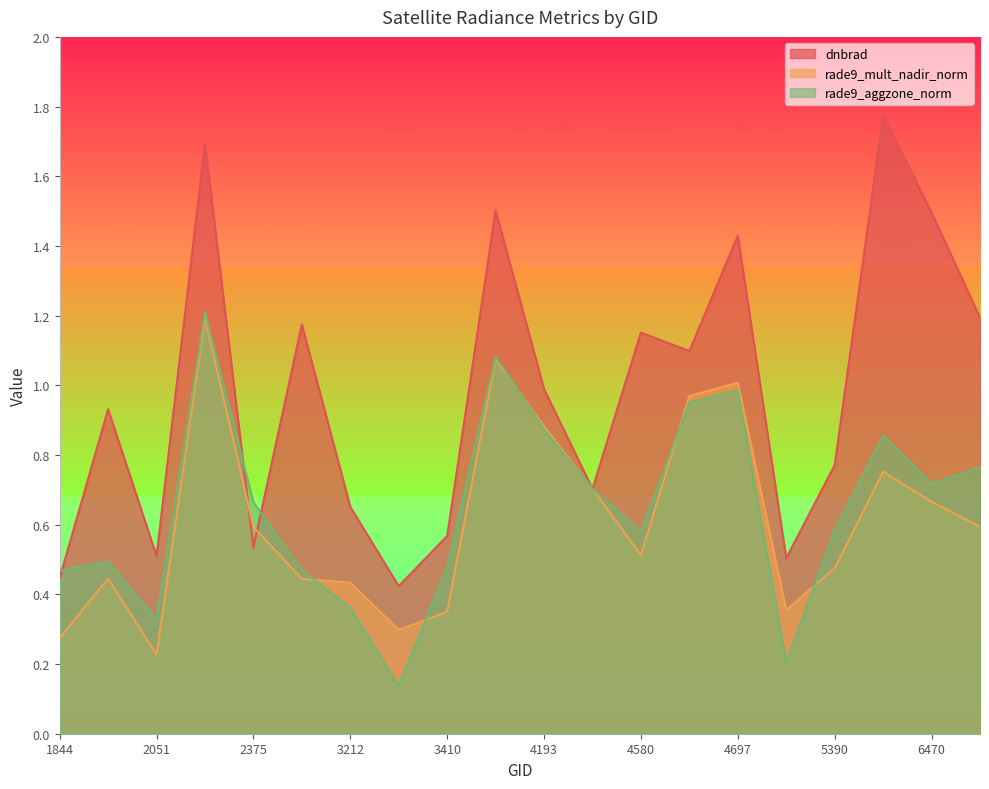

Where is the first local minimum for dnbrad?

2051